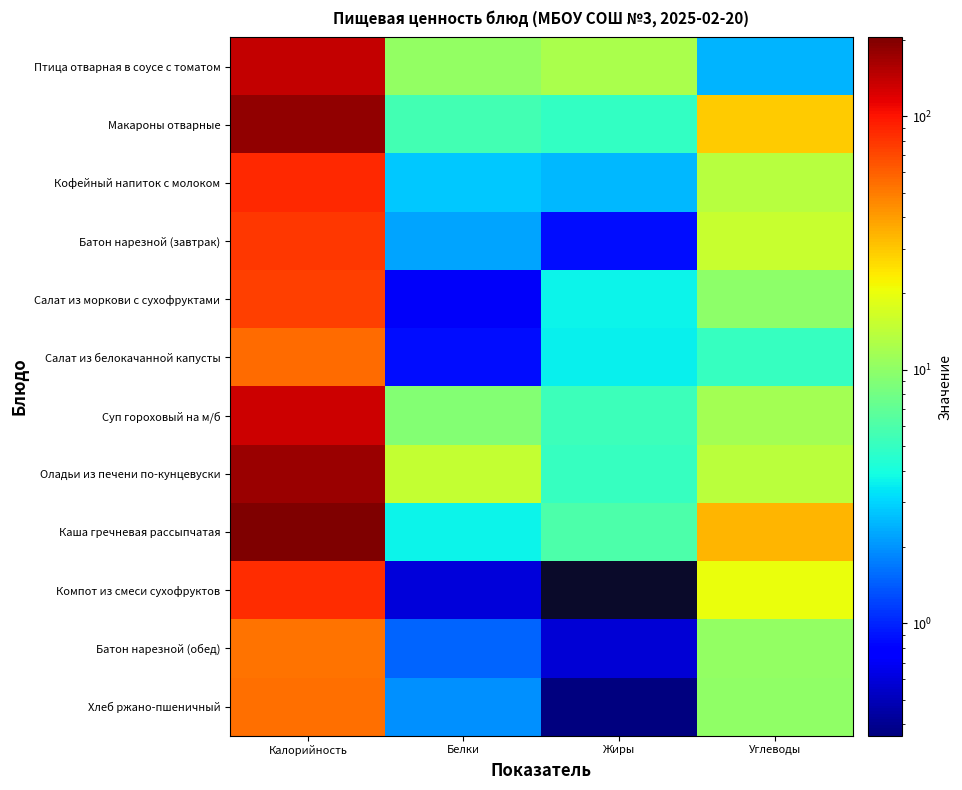

Is it true that Каша гречневая рассыпчатая equals 204.6 at Калорийность?

True